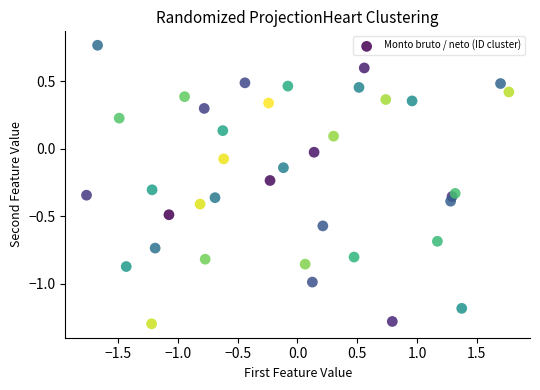

What is the range of Y values (max minus min)?

2.1